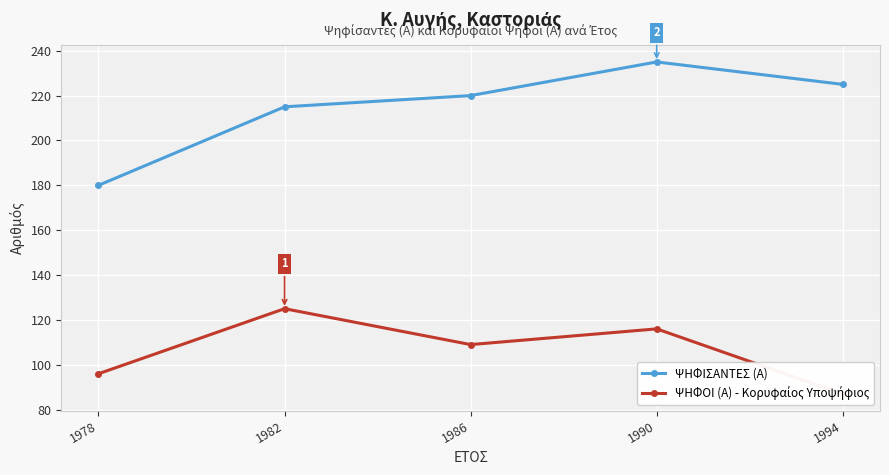

What is the difference between the maximum and second lowest values in the ΨΗΦΟΙ (Α) - Κορυφαίος Υποψήφιος series?

29